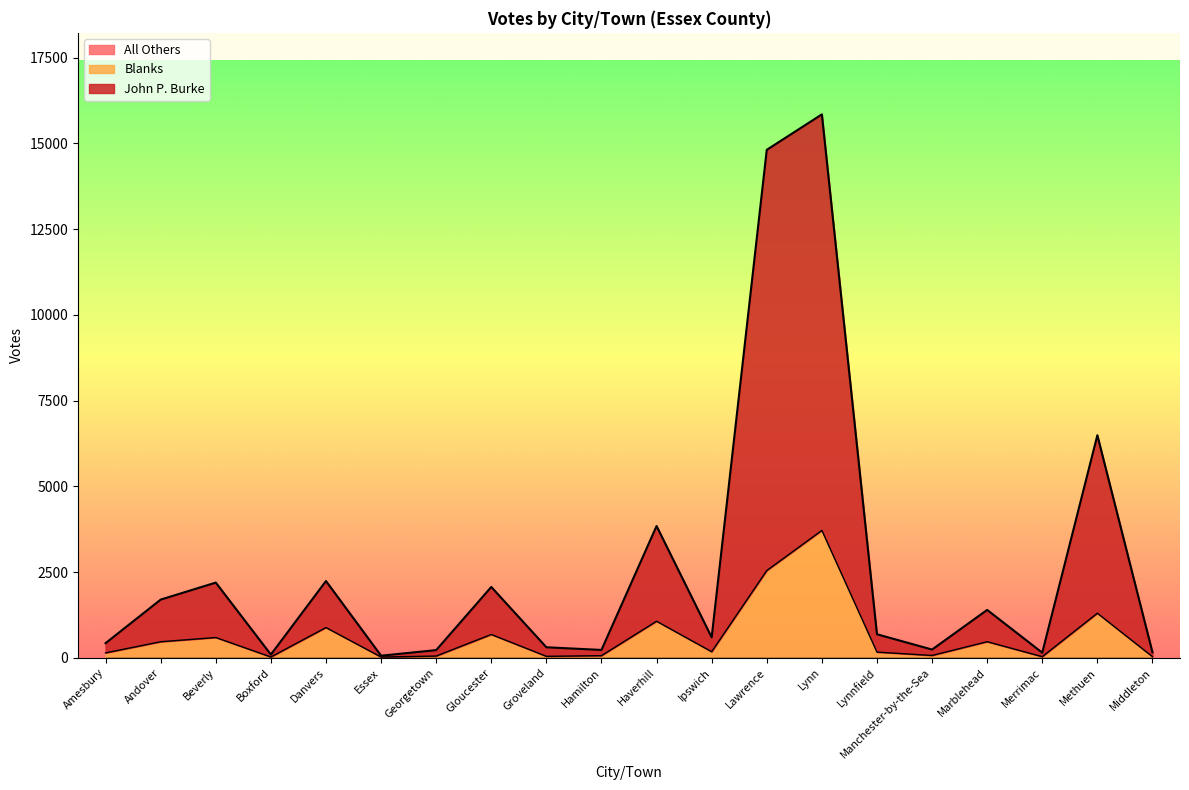

The Blanks series shows 184 at Andover. True or false?

False